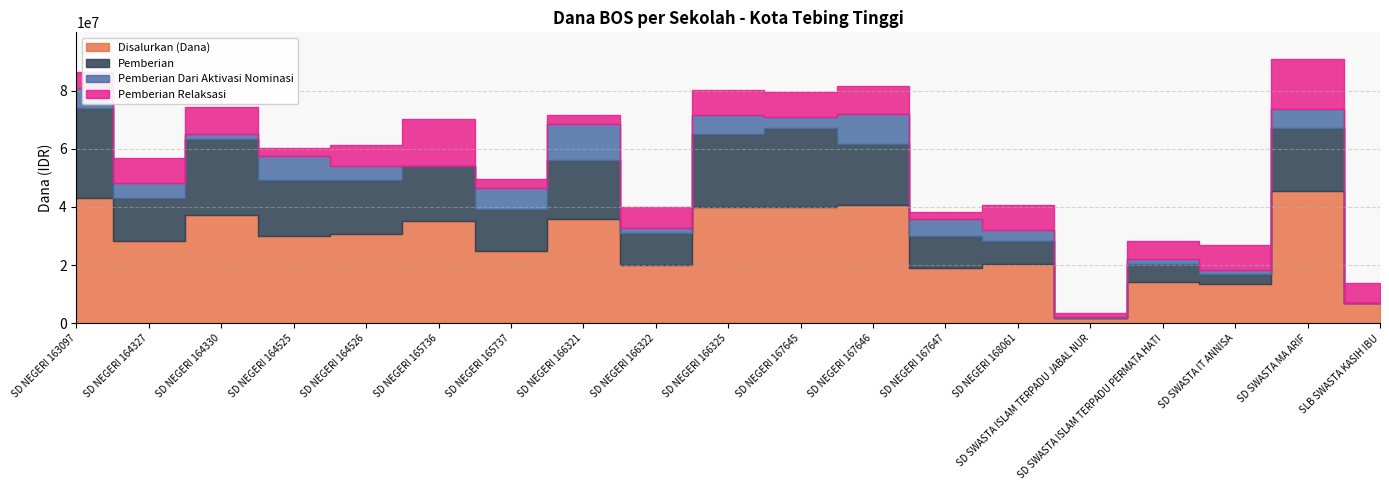

True or false: Pemberian has more than 0 points higher than both neighbors.

True